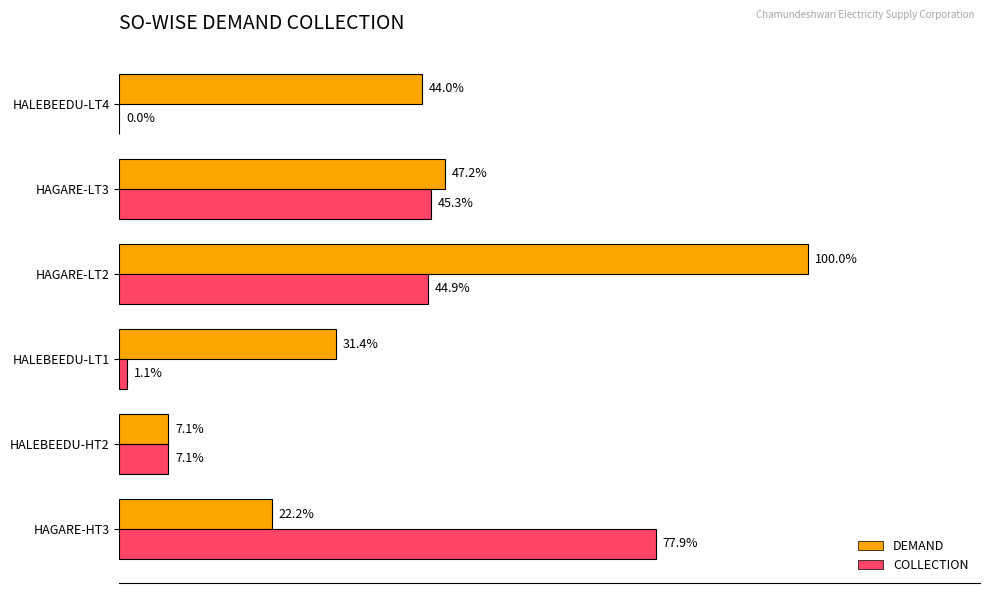

Reading left to right, extract all data points from this chart.

DEMAND: 225308.0	72372.0	319598.8	1016634.1	480165.0	447037.3
COLLECTION: 792044.0	72372.0	11545.0	456061.0	460613.0	0.0